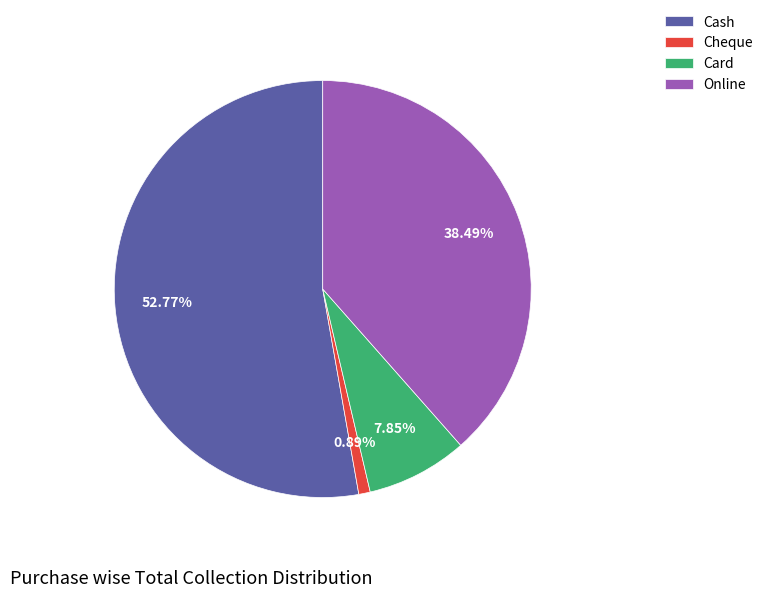

The Cheque slice represents 1% of the pie. True or false?

True